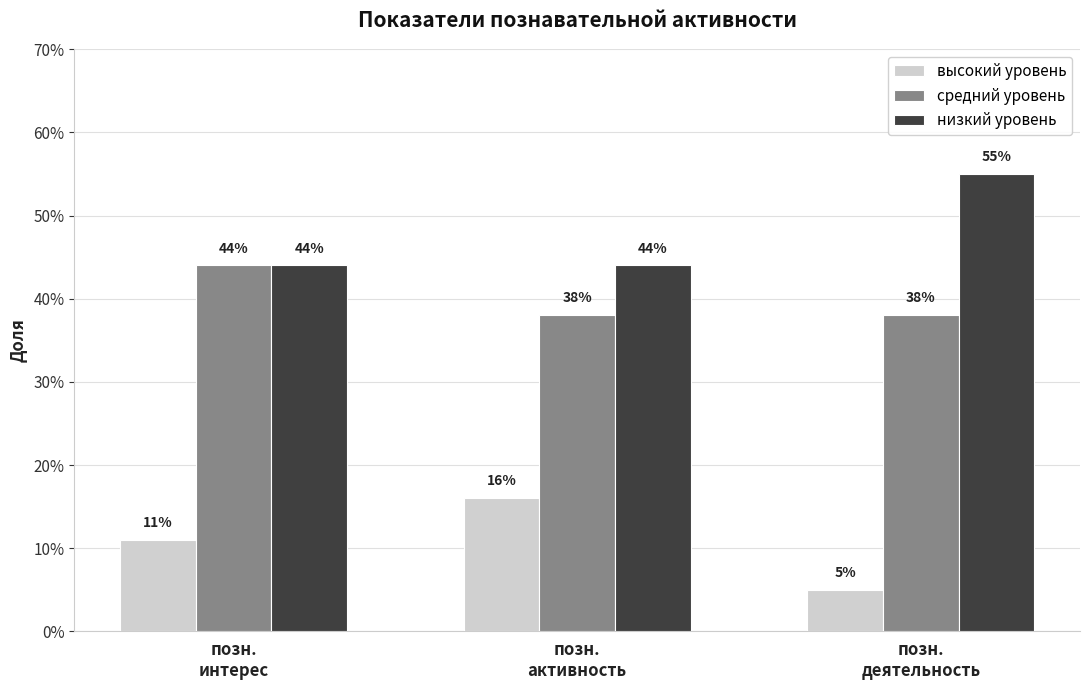

What is the label of the 3rd bar from the left?

позн.
деятельность